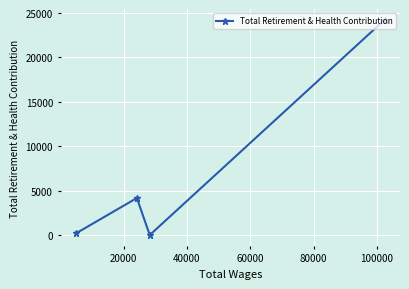

What is the maximum value shown in the chart?

24244